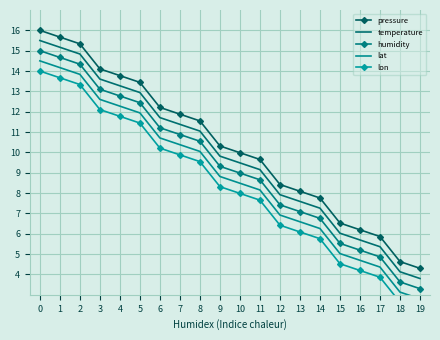

Rank the series by their maximum value, from lowest to highest.

lon, lat, humidity, temperature, pressure